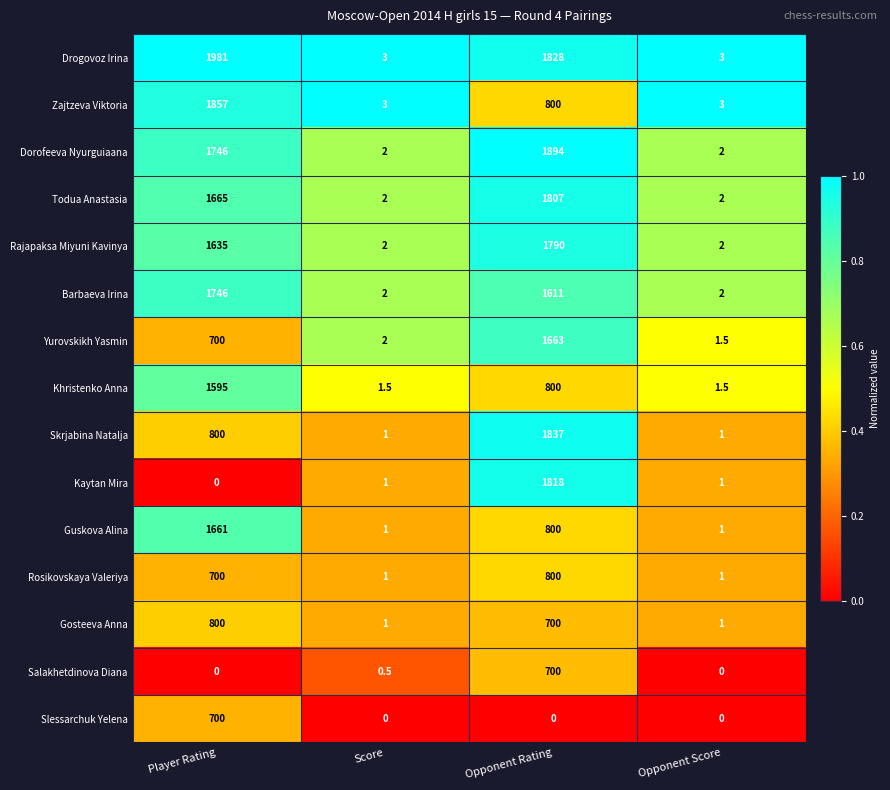

The Barbaeva Irina series shows 985.7 at Opponent Rating. True or false?

False